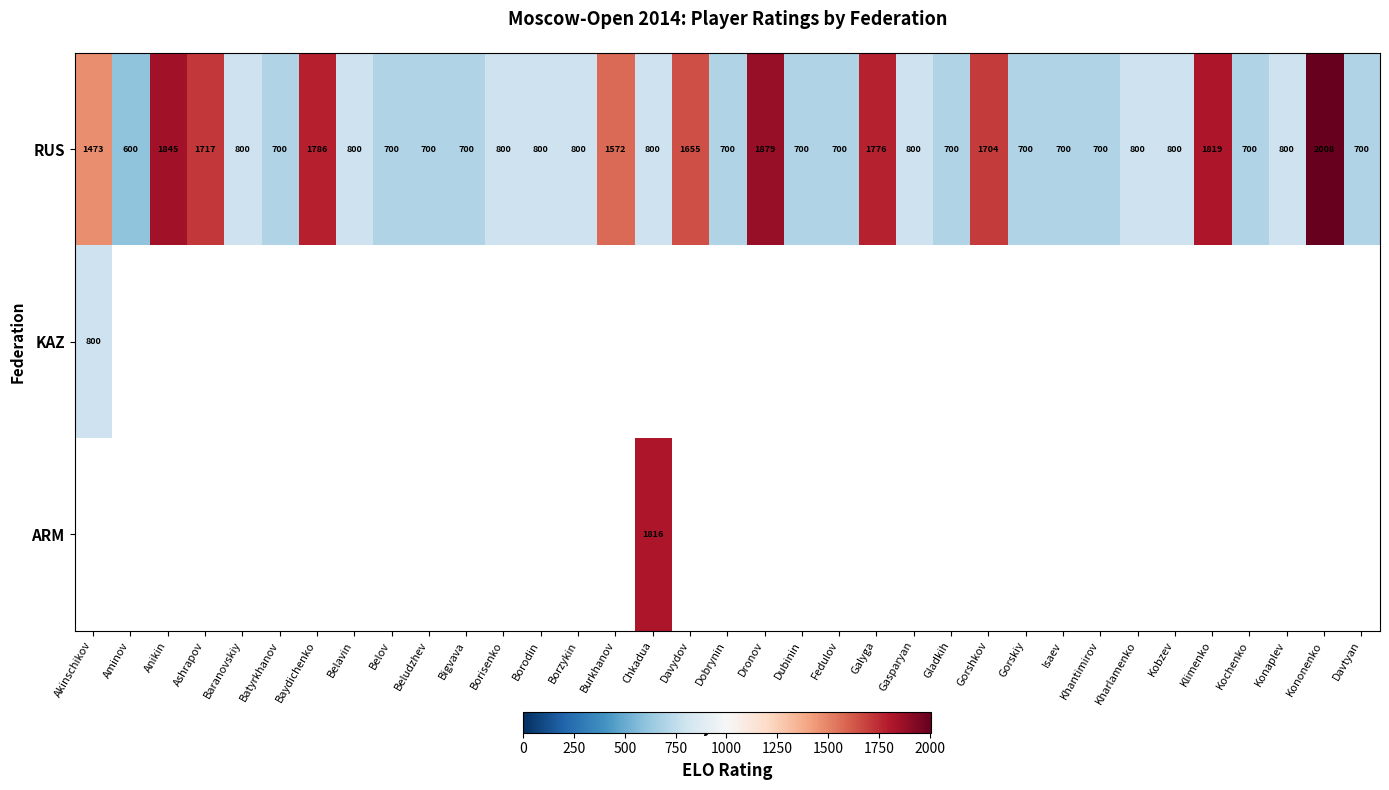

The value of KAZ at Akinschikov is 1088.9. True or false?

False